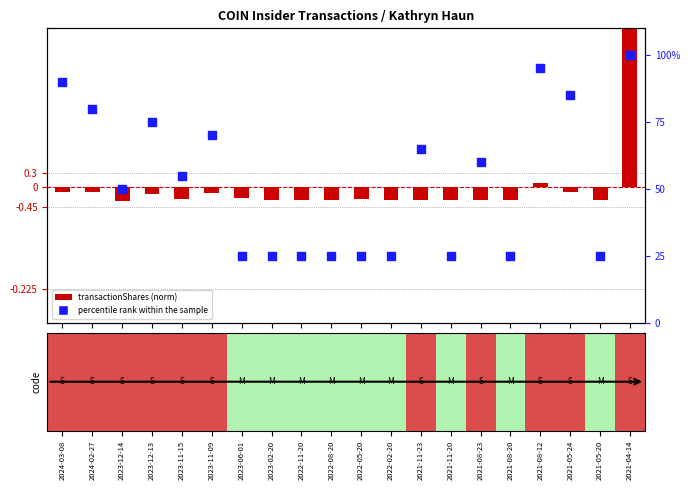

What is the change in value from 2024-03-08 to 2022-08-20?

-65.0